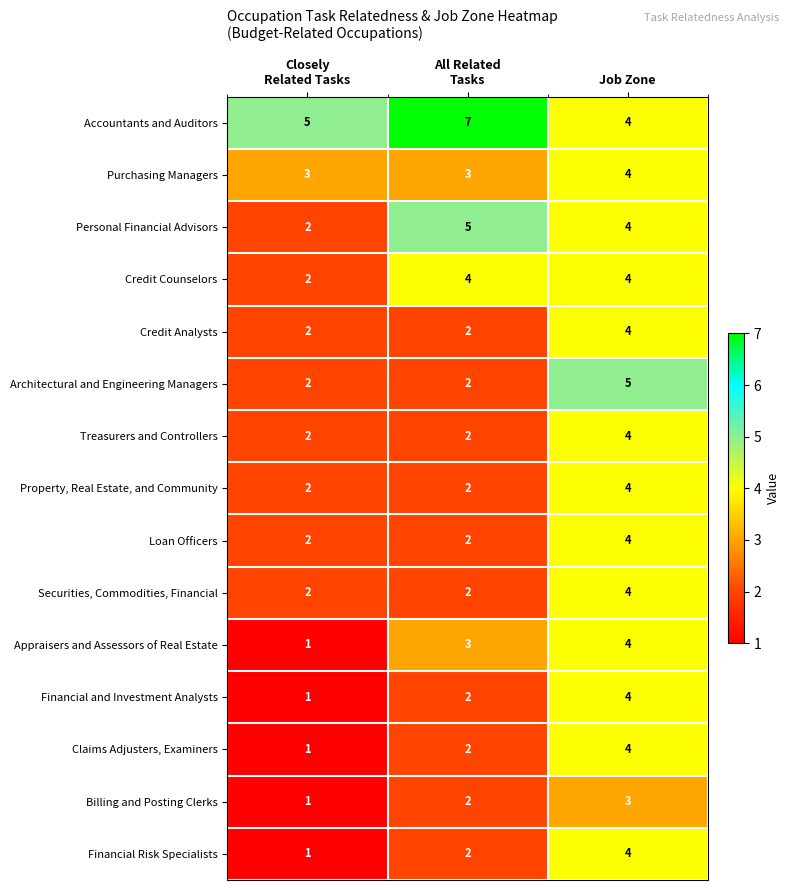

Is it true that Credit Analysts equals 2 at Job Zone?

False